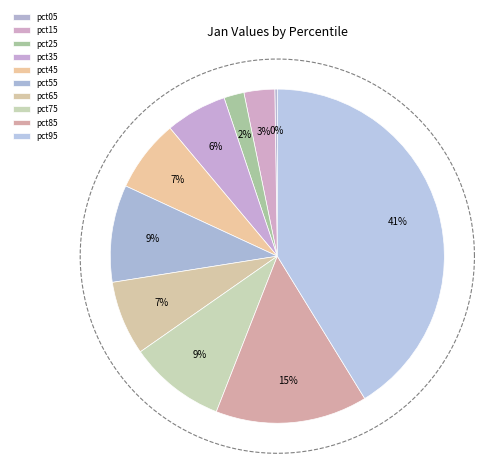

Which category has the smallest portion of the pie?

pct05